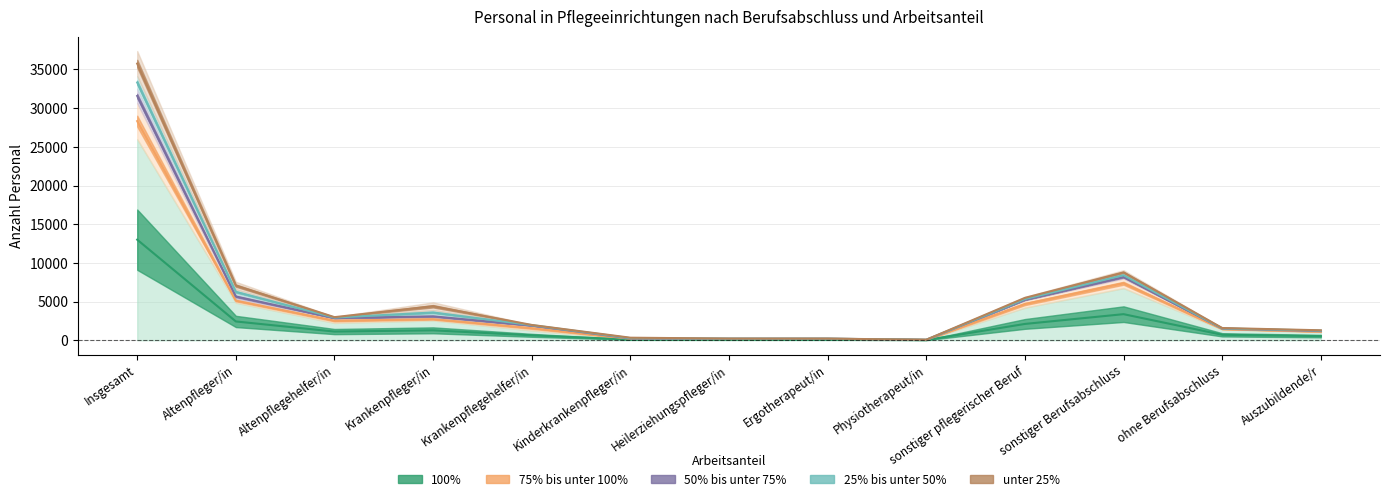

Where is the first local maximum for 100%?

Krankenpfleger/in